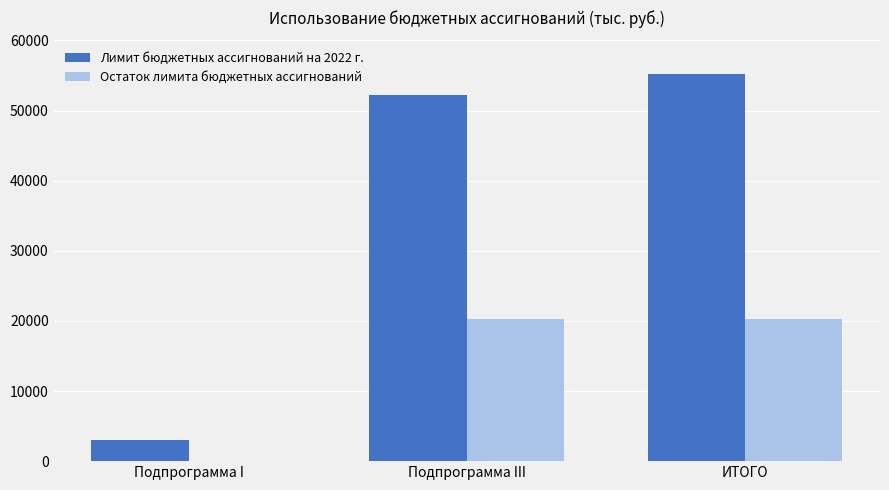

Reading left to right, list all the values displayed in this chart.

Лимит бюджетных ассигнований на 2022 г.: 2965.6	52234.3	55199.9
Остаток лимита бюджетных ассигнований: 0.0	20313.7	20313.7